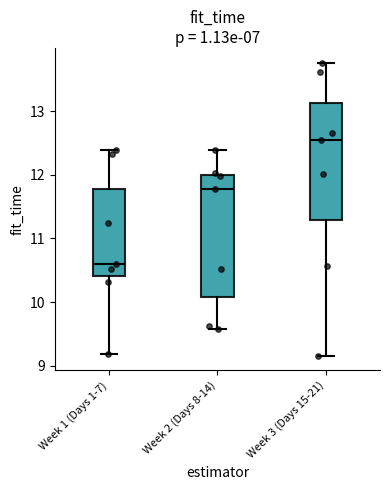

Where does the lower whisker of the box for Week 1 (Days 1-7) end on the y-axis? The values are not printed on the chart, so give them approximately, as read against the axis.

9.2